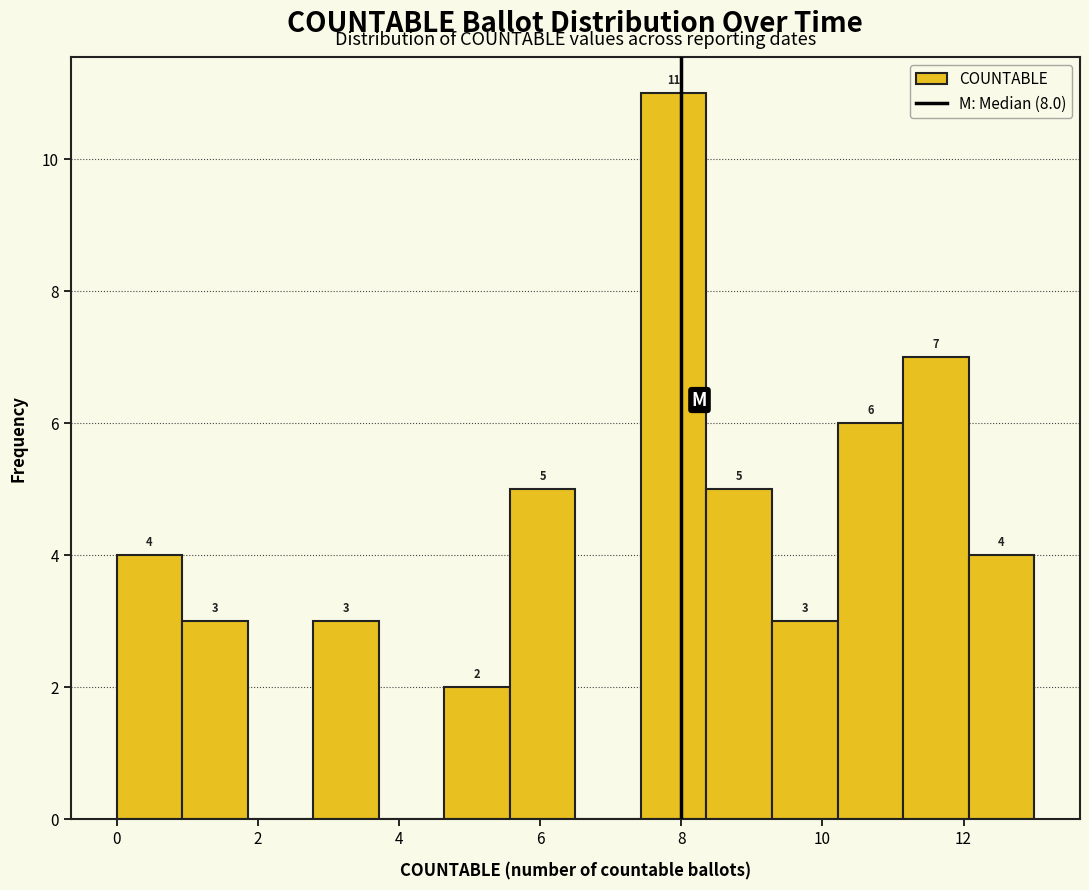

Which range on the x-axis has the tallest bar?

7.4 to 8.4